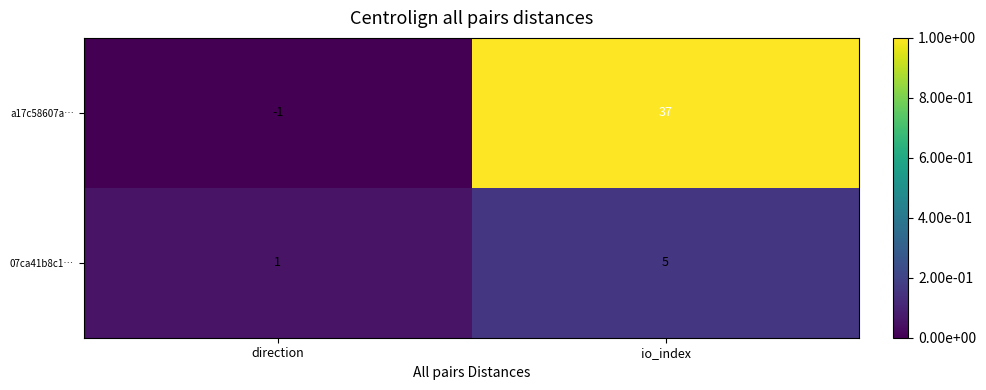

Reading left to right, extract all data points from this chart.

a17c58607a…: -1	37
07ca41b8c1…: 1	5